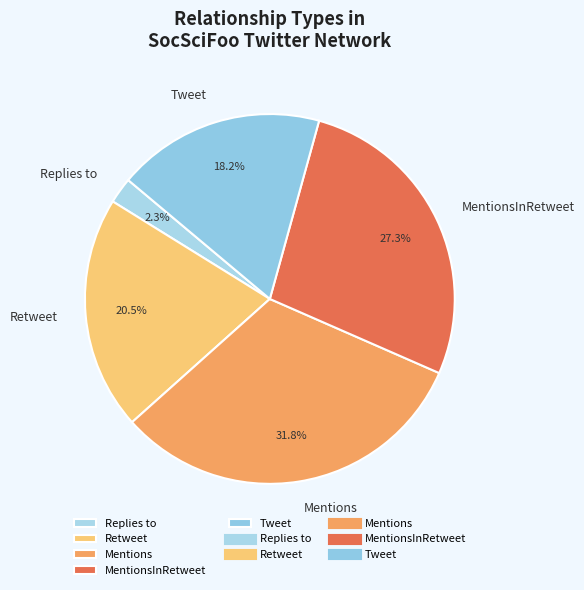

How many slices are in this pie chart?

5